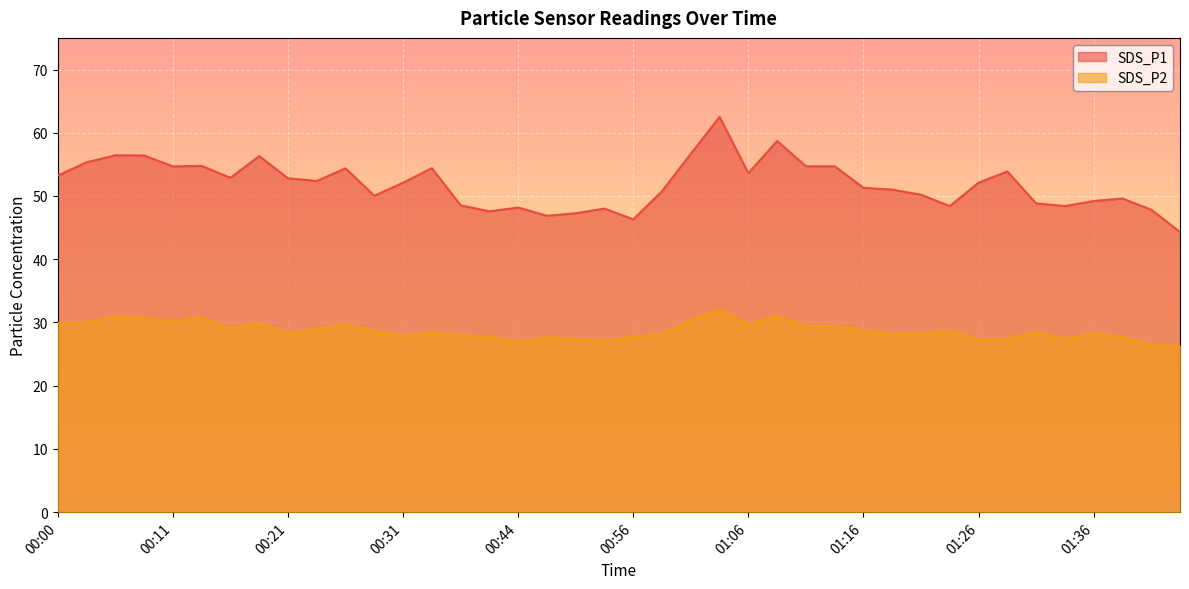

True or false: SDS_P1 and SDS_P2 cross at least once.

False